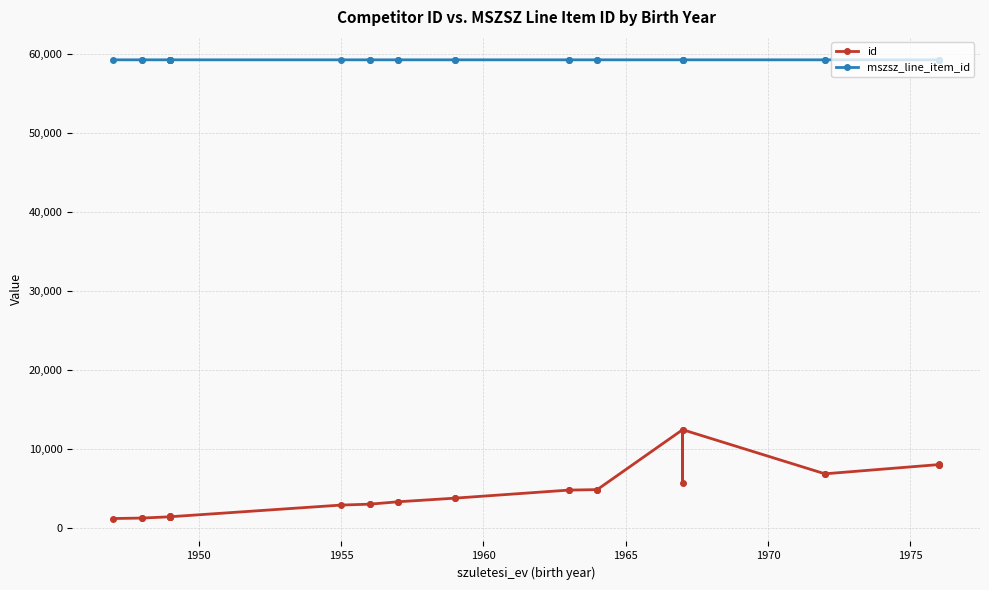

Does the chart display data point markers on the line(s)?

Yes